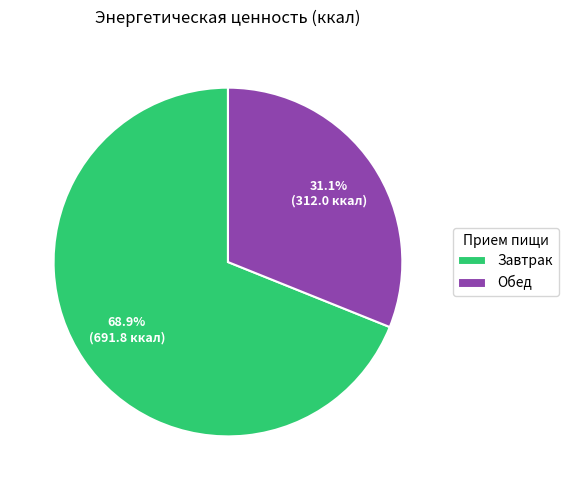

To the nearest percent, what percentage of the pie is Завтрак?

69%